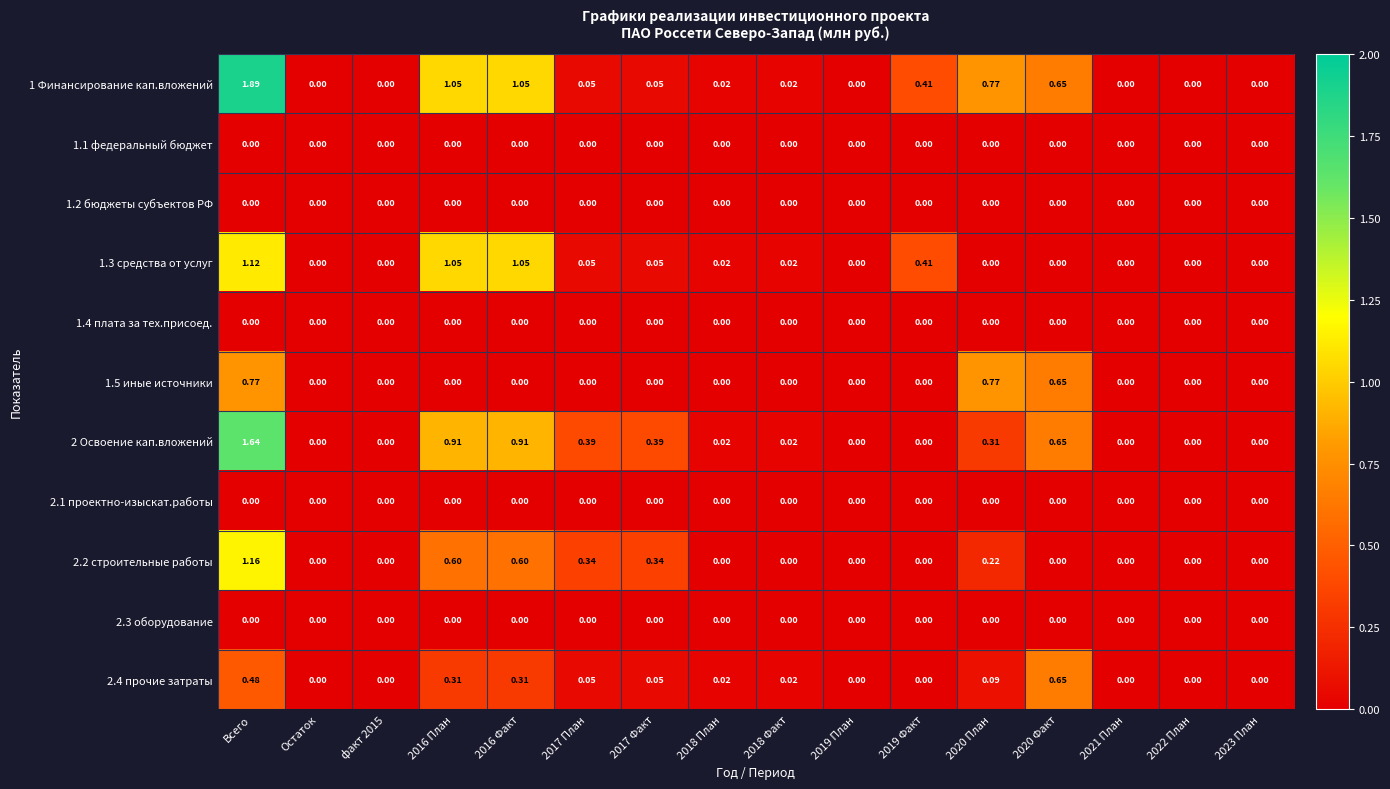

How many data points in 2 Освоение кап.вложений are above 0?

9